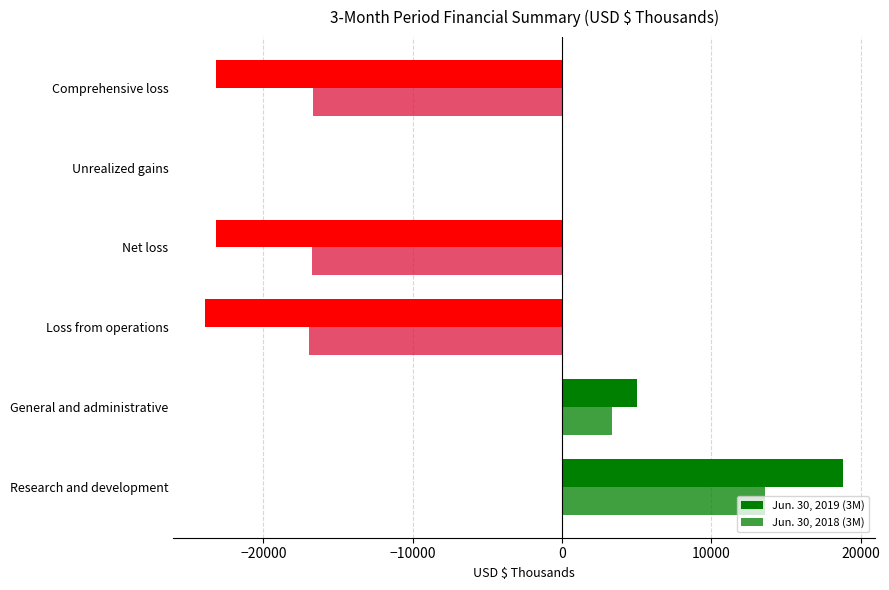

How many series are shown in this chart?

2